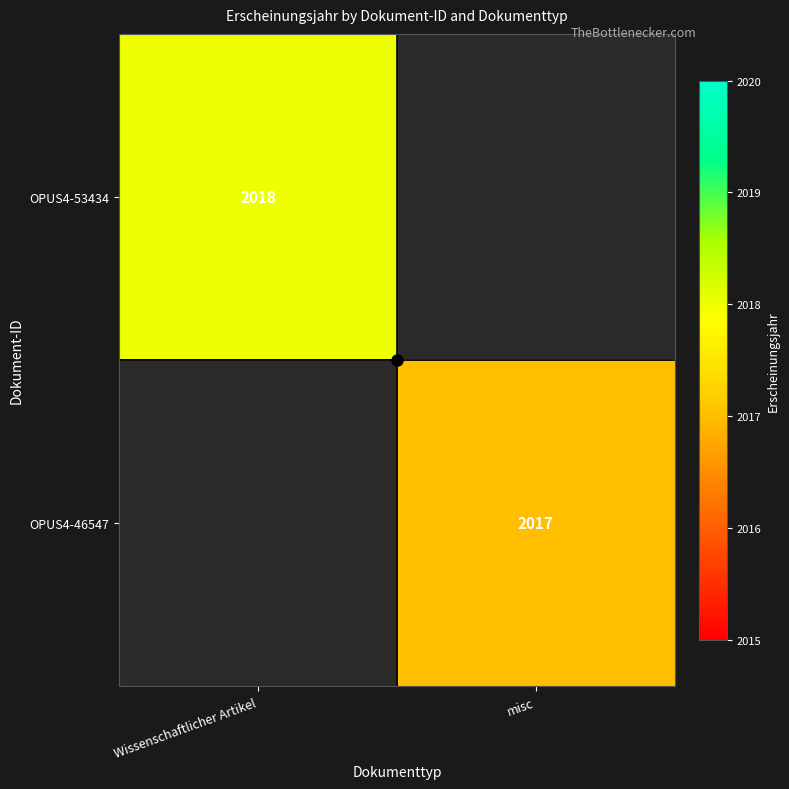

The value of OPUS4-53434 at Wissenschaftlicher Artikel is 1283. True or false?

False